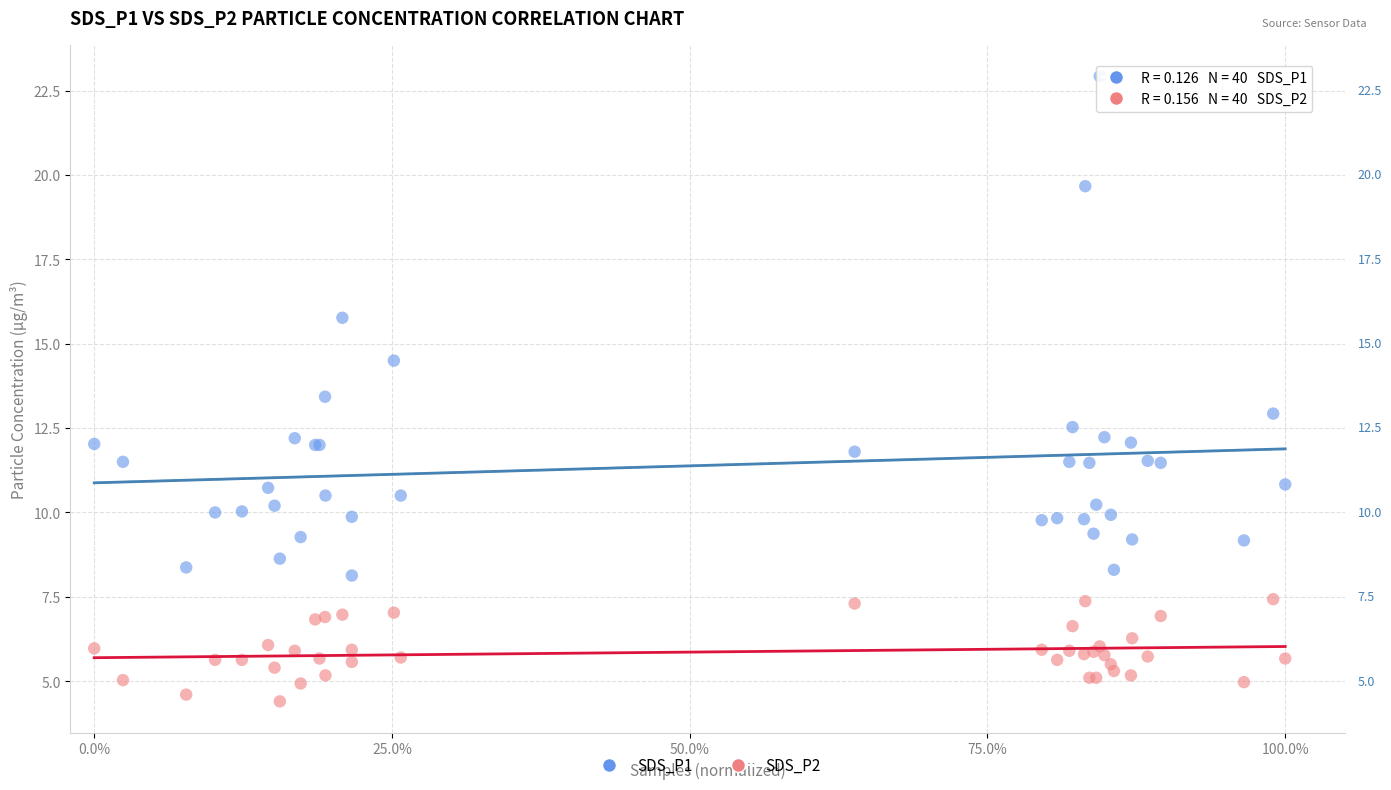

Which series reaches the maximum Y coordinate?

SDS_P1